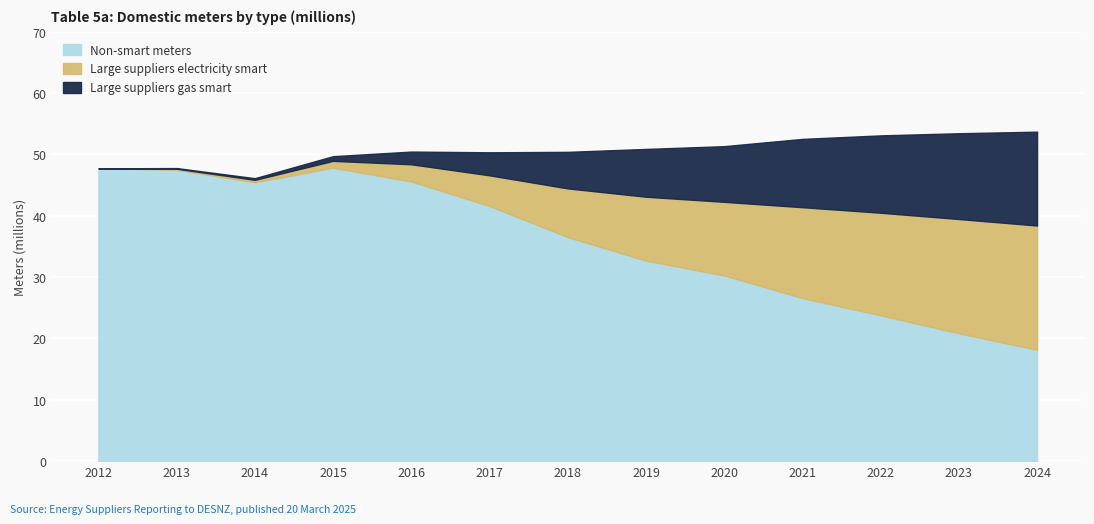

What is the total value across all series at 2019?

50.9